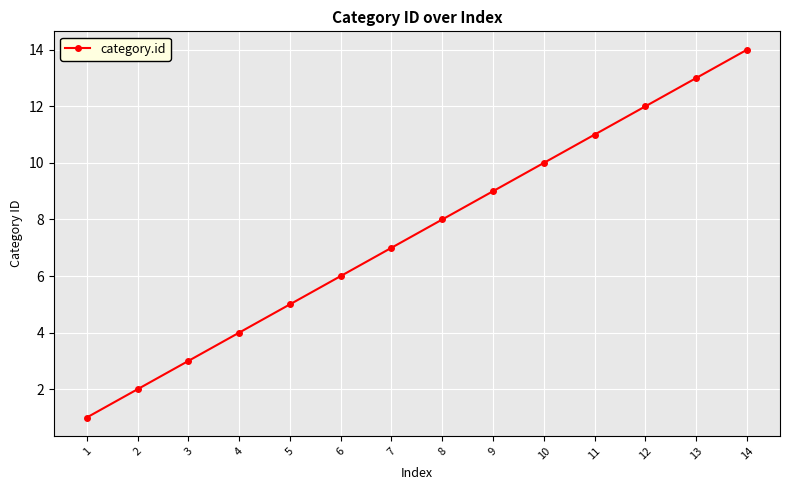

What is the change in value from 5 to 14?

+9